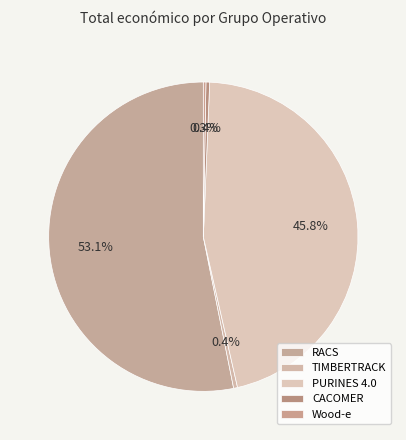

The PURINES 4.0 slice represents 52% of the pie. True or false?

False